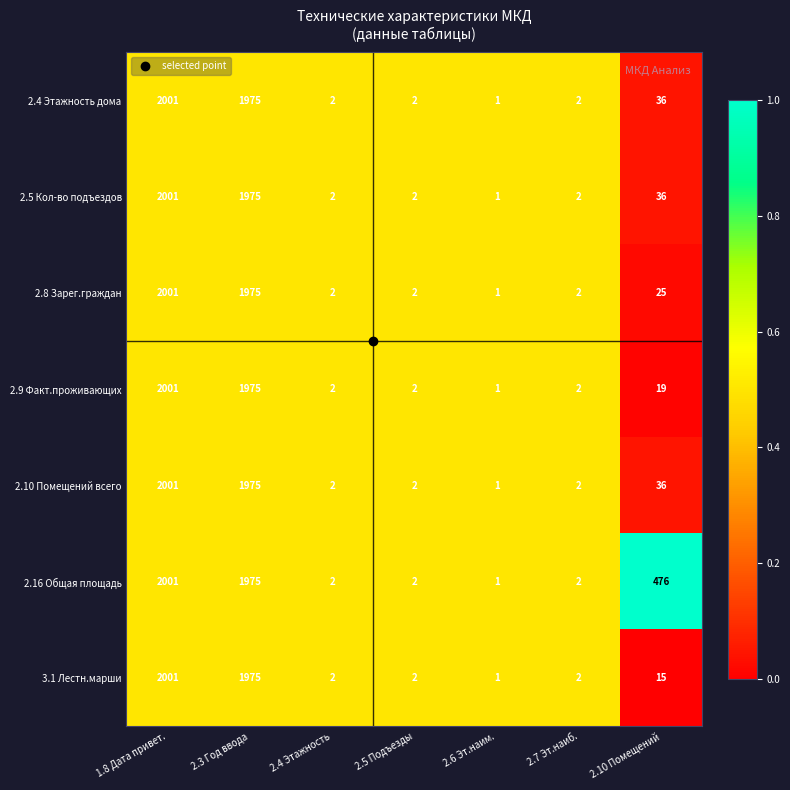

How many series are shown in this chart?

7